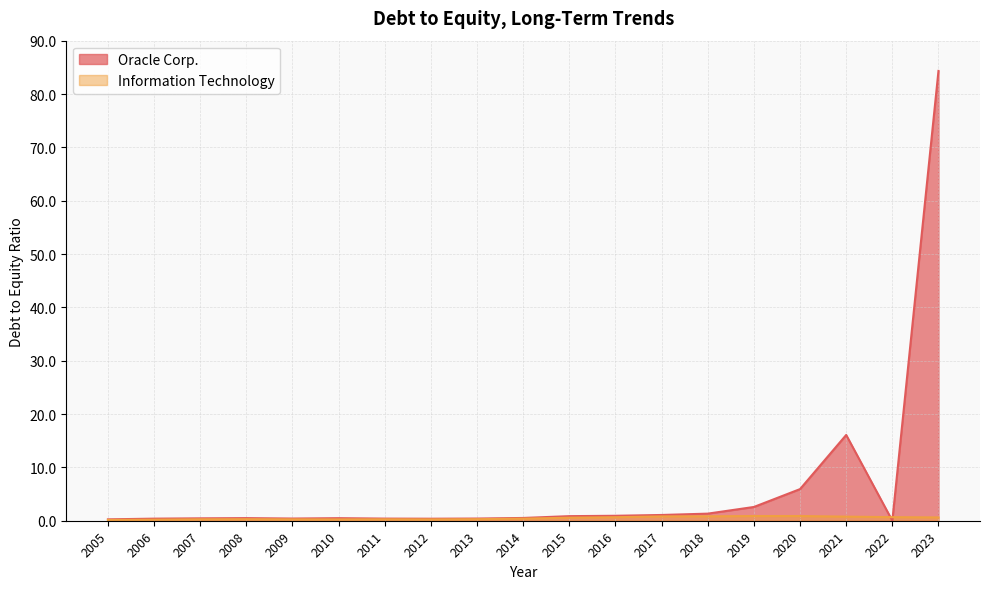

In Oracle Corp., how many points are higher than both neighbors (excluding endpoints)?

3